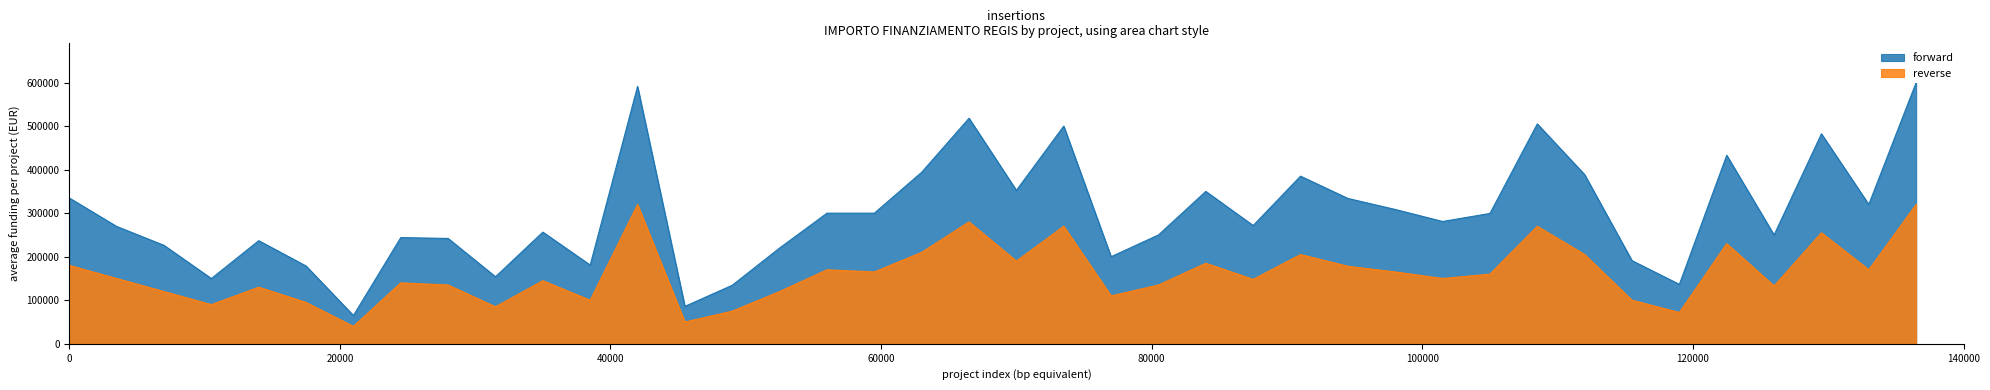

How many data points in reverse are less than 150000?

19